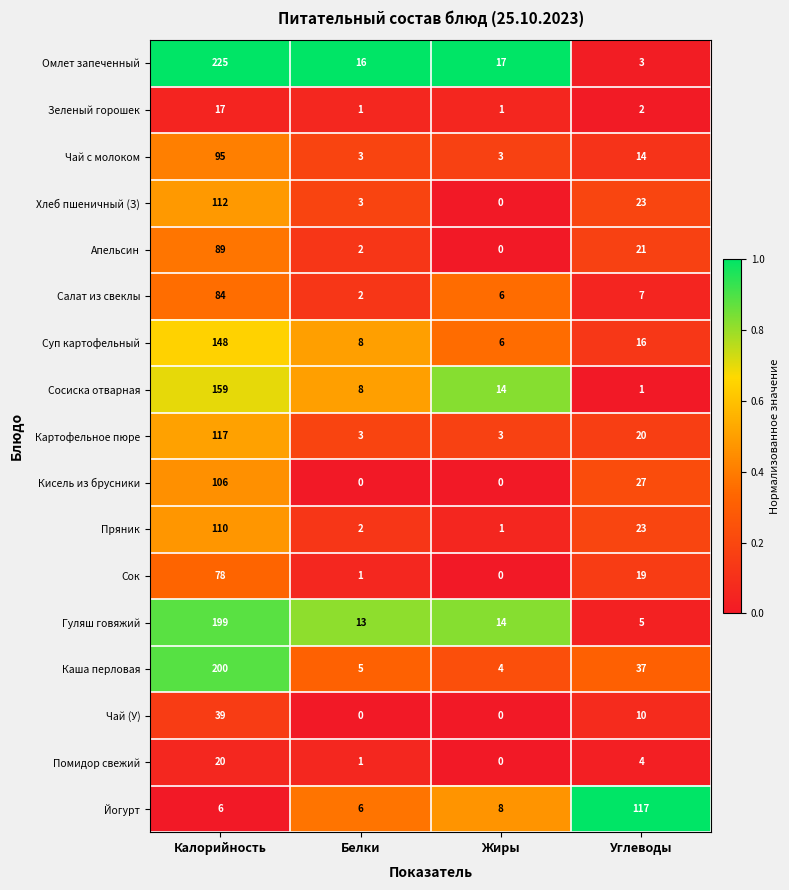

At which category does the chart reach its peak across all series?

Калорийность